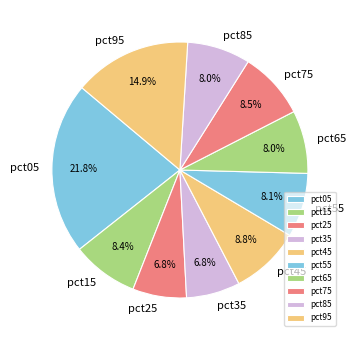

Between pct45 and pct65, which is larger?

pct45